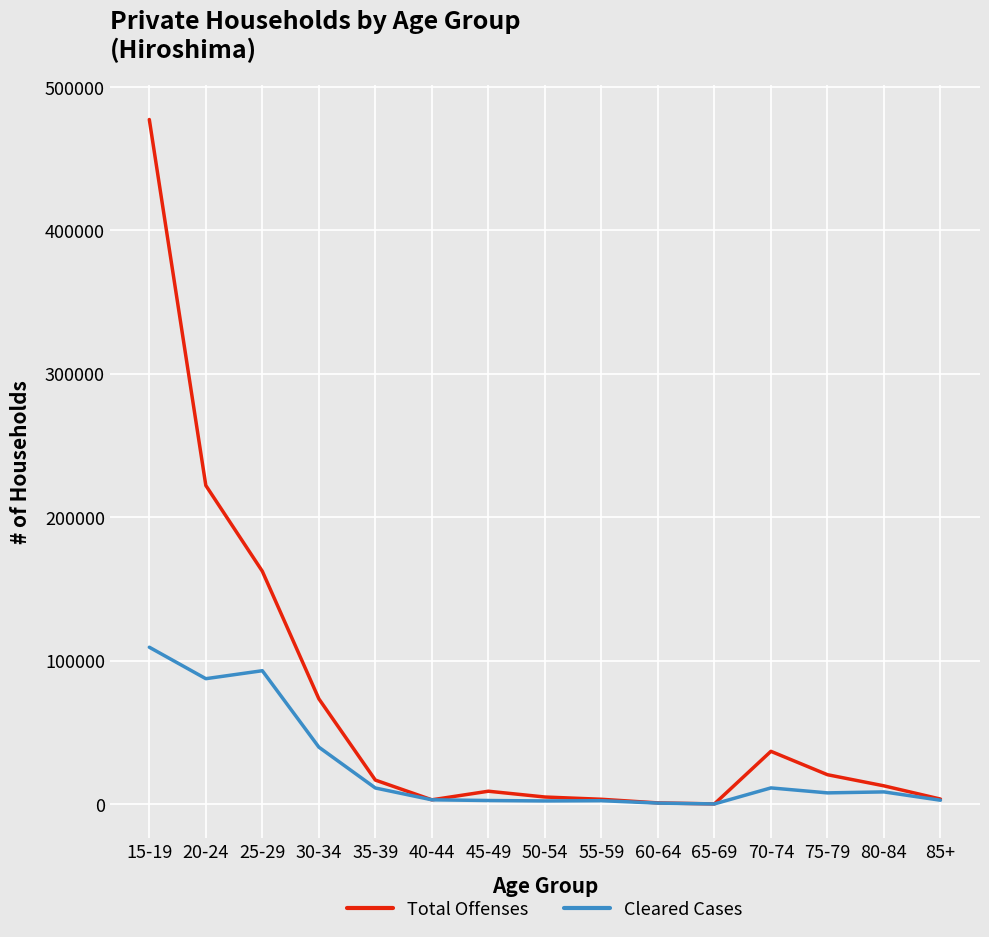

List the series in order of their overall mean, lowest first.

Cleared Cases, Total Offenses